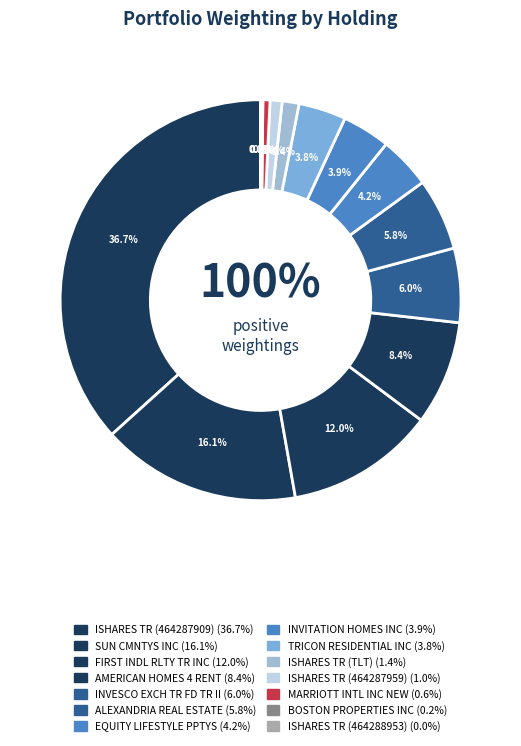

Rank the categories by value from highest to lowest.

ISHARES TR (464287909), SUN CMNTYS INC, FIRST INDL RLTY TR INC, AMERICAN HOMES 4 RENT, INVESCO EXCH TR FD TR II, ALEXANDRIA REAL ESTATE, EQUITY LIFESTYLE PPTYS, INVITATION HOMES INC, TRICON RESIDENTIAL INC, ISHARES TR (TLT), ISHARES TR (464287959), MARRIOTT INTL INC NEW, BOSTON PROPERTIES INC, ISHARES TR (464288953)